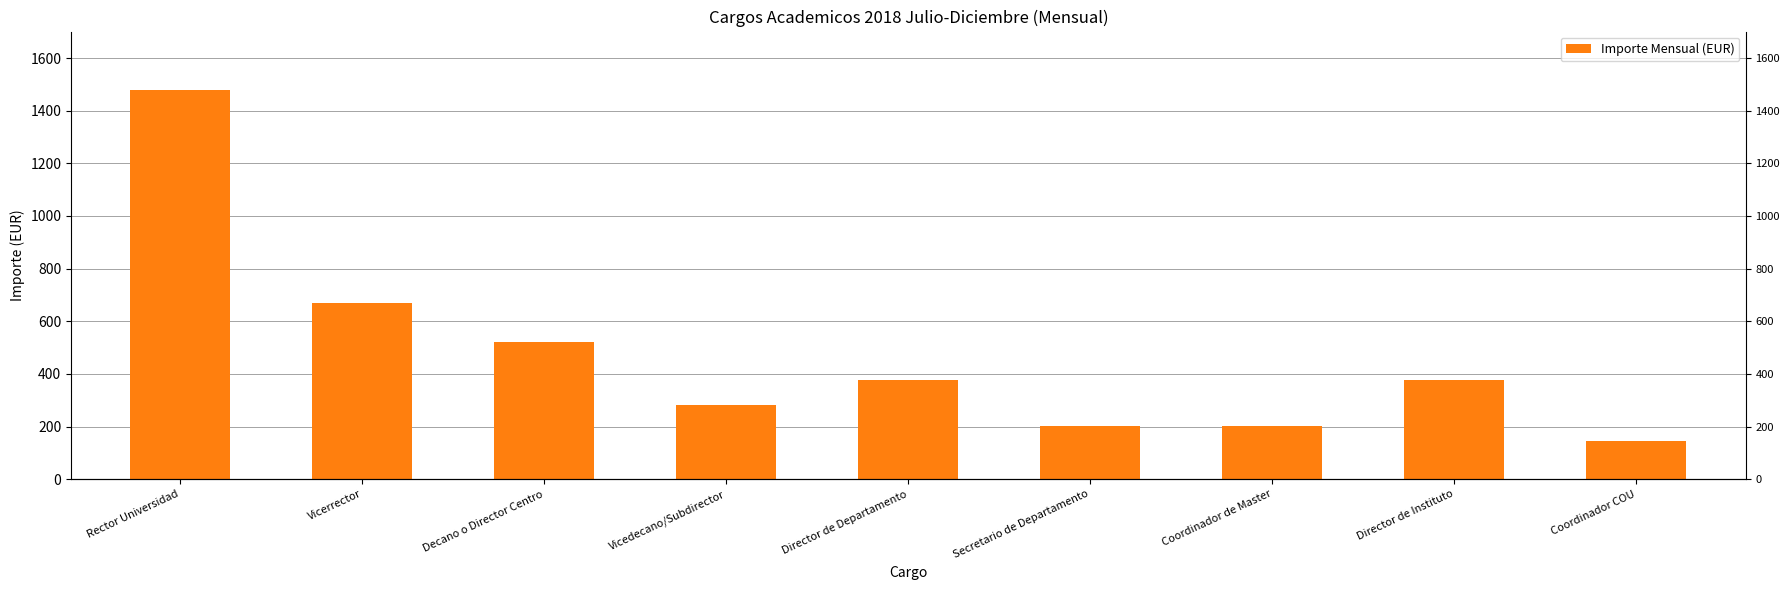

How many values exceed 377?

5